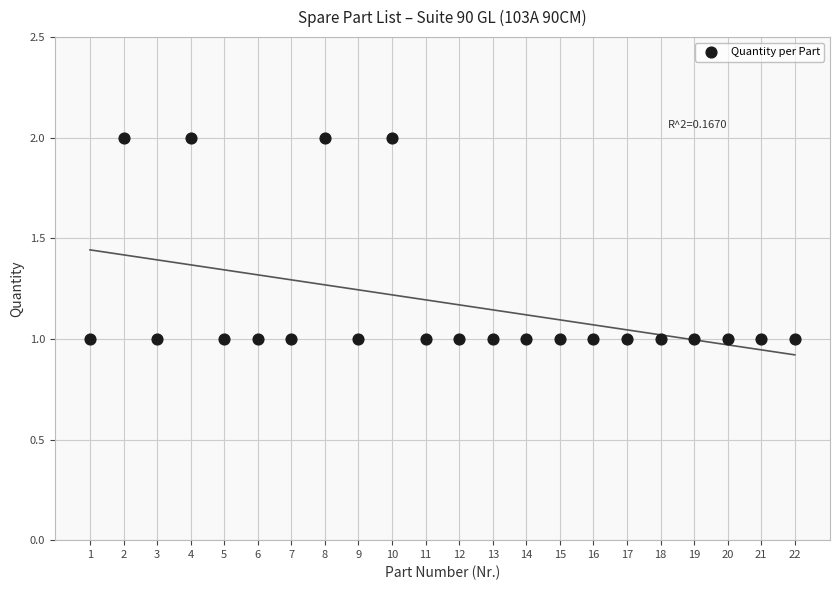

What is the range of X values (max minus min)?

21